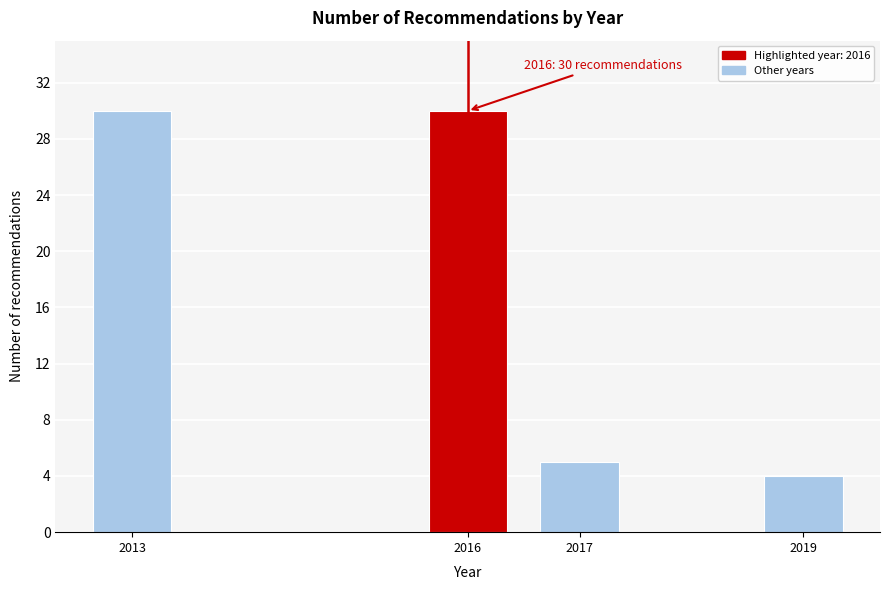

Reading left to right, what are all the values shown in this chart?

2013=30	2016=30	2017=5	2019=4